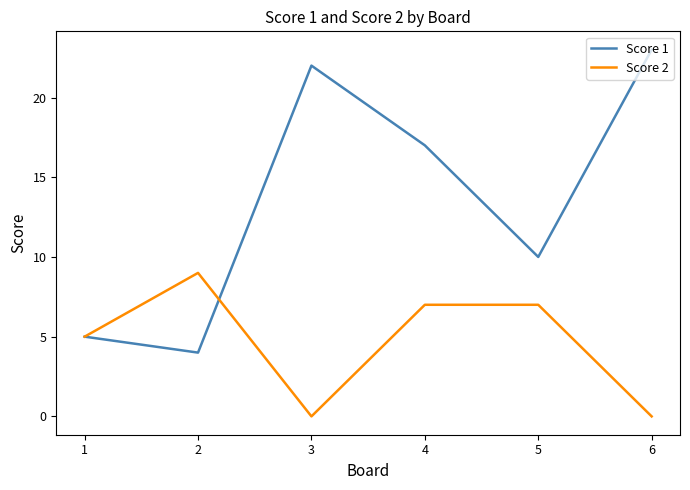

Rank the categories by Score 1 value from highest to lowest.

6, 3, 4, 5, 1, 2